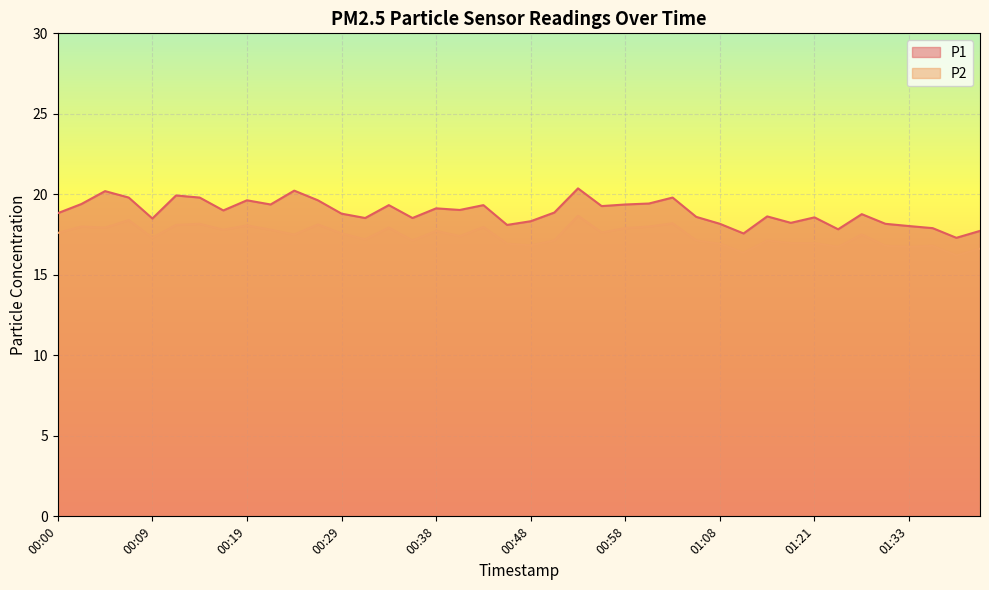

At which category does the chart reach its peak across all series?

00:53